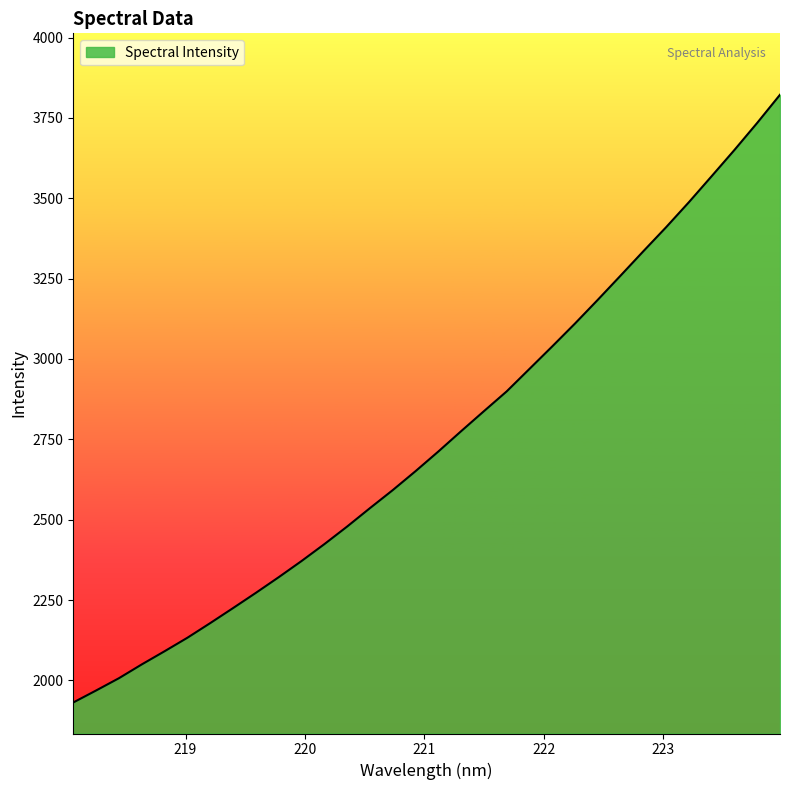

What is the smallest value displayed?

1931.1